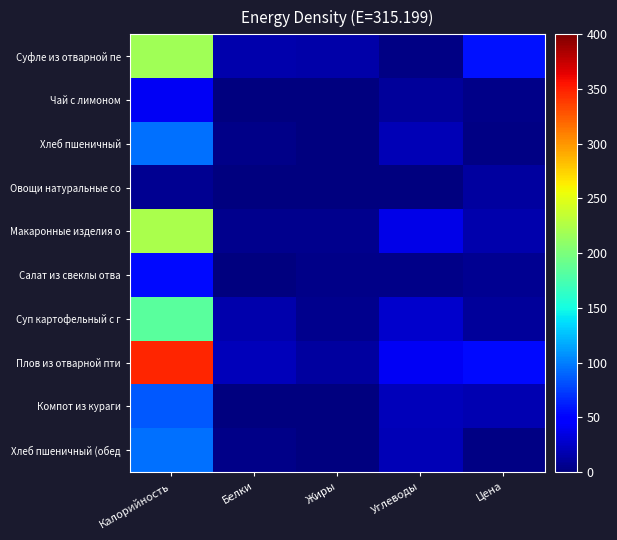

Rank the series at Углеводы from lowest to highest value.

Овощи натуральные со, Суфле из отварной пе, Салат из свеклы отва, Чай с лимоном, Хлеб пшеничный, Хлеб пшеничный (обед, Компот из кураги, Суп картофельный с г, Макаронные изделия о, Плов из отварной пти